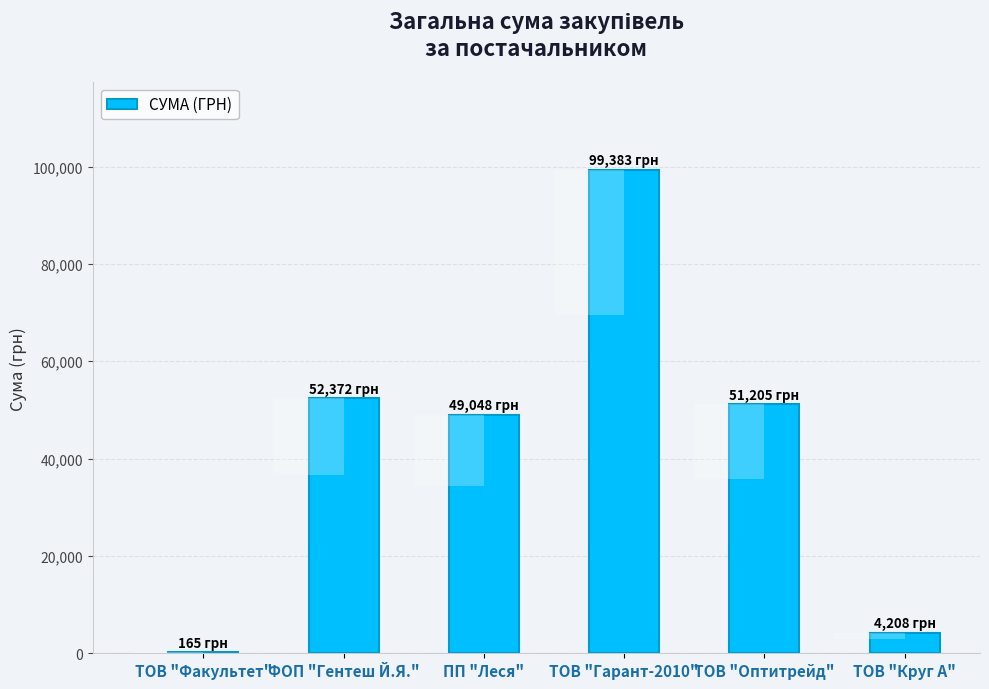

What is the label of the 5th bar from the left?

ТОВ "Оптитрейд"